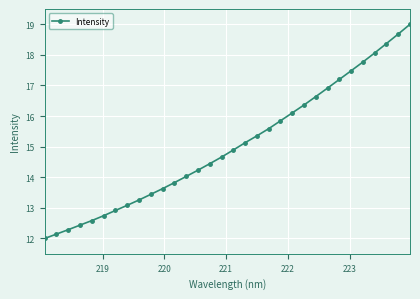

What is the value of the 9th point from the left?

13.3